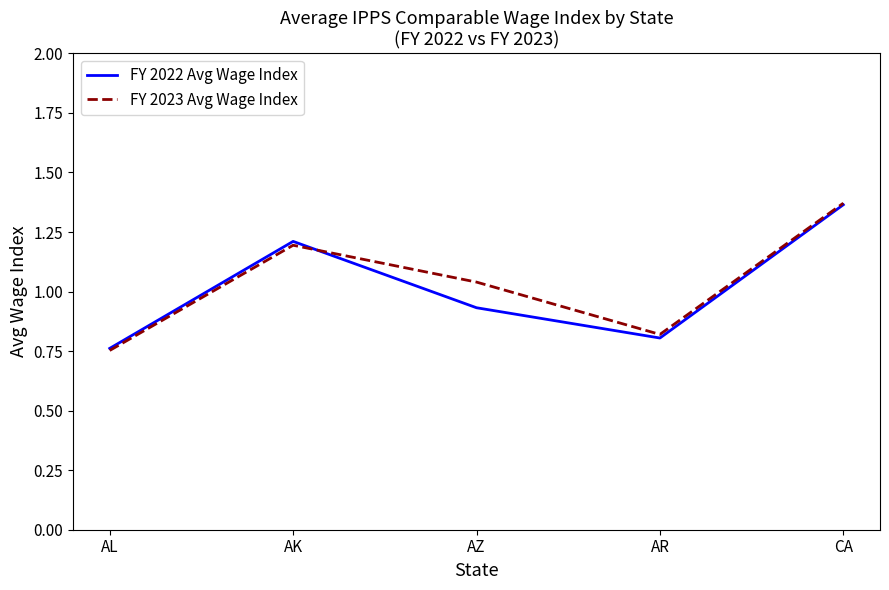

What is the total value across all series at AK?

2.4